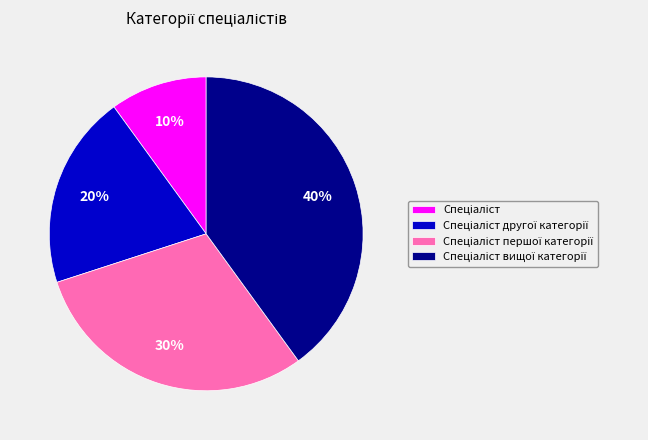

To the nearest percent, what is the difference between the largest and smallest slice percentages?

30%